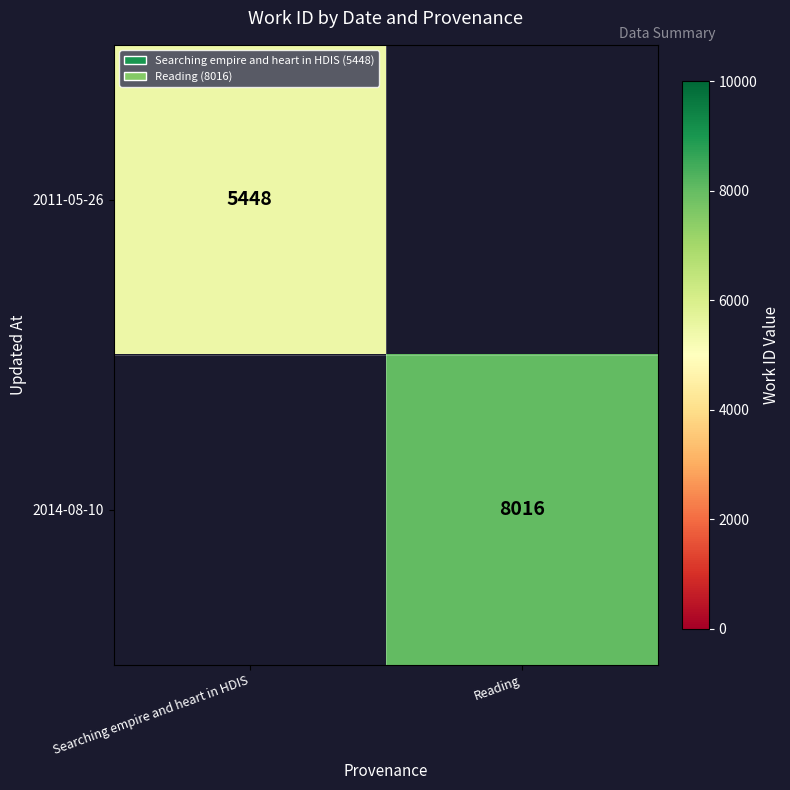

True or false: 2014-08-10 has a value of 12966 at Reading.

False